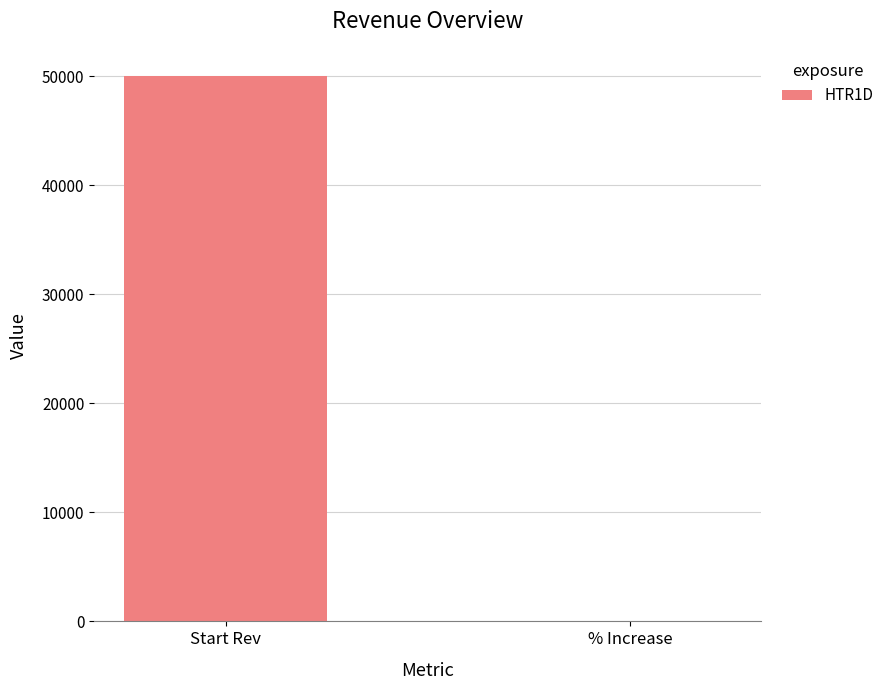

Which has a higher value, Start Rev or % Increase?

Start Rev